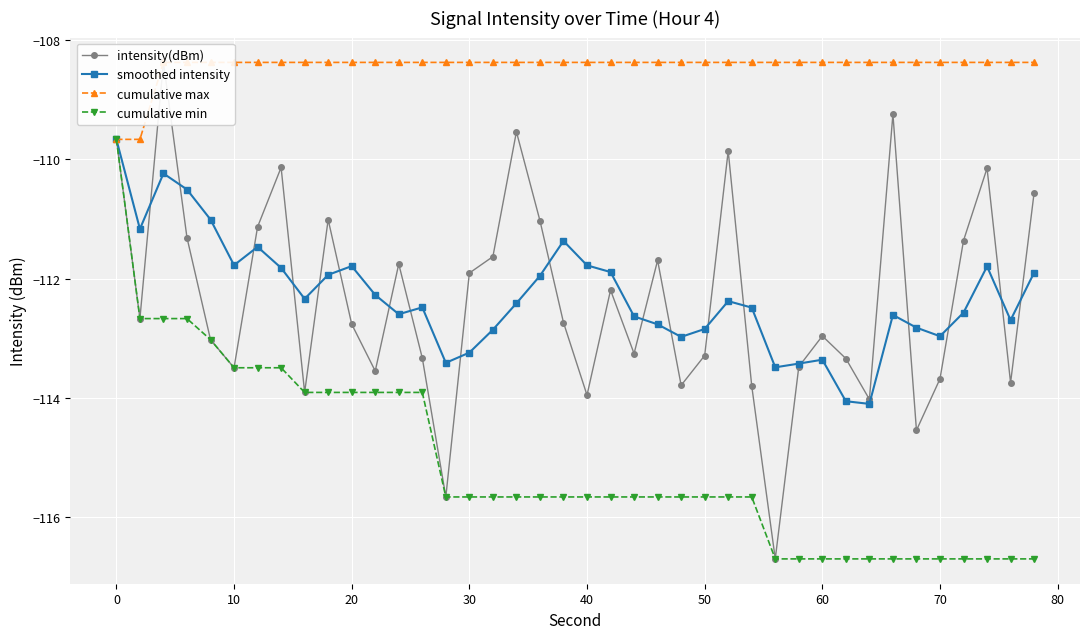

Is it true that cumulative min equals -64.6 at 0?

False